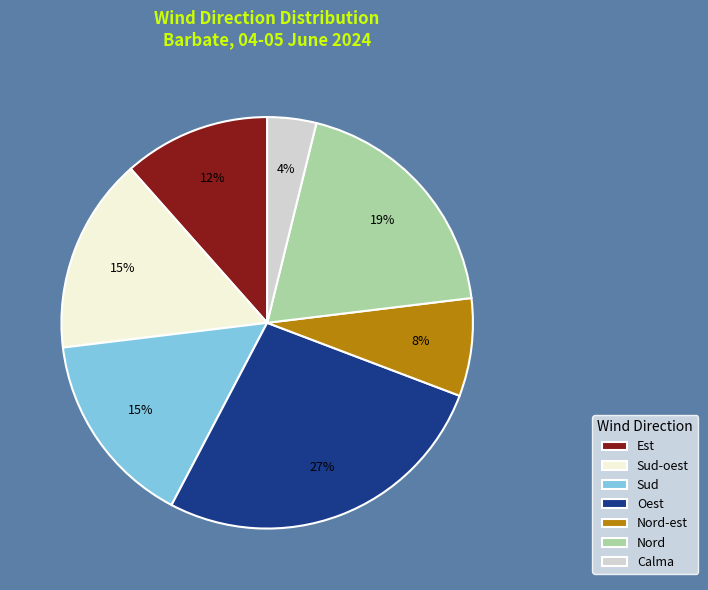

What percentage is the Est slice, to the nearest percent?

12%